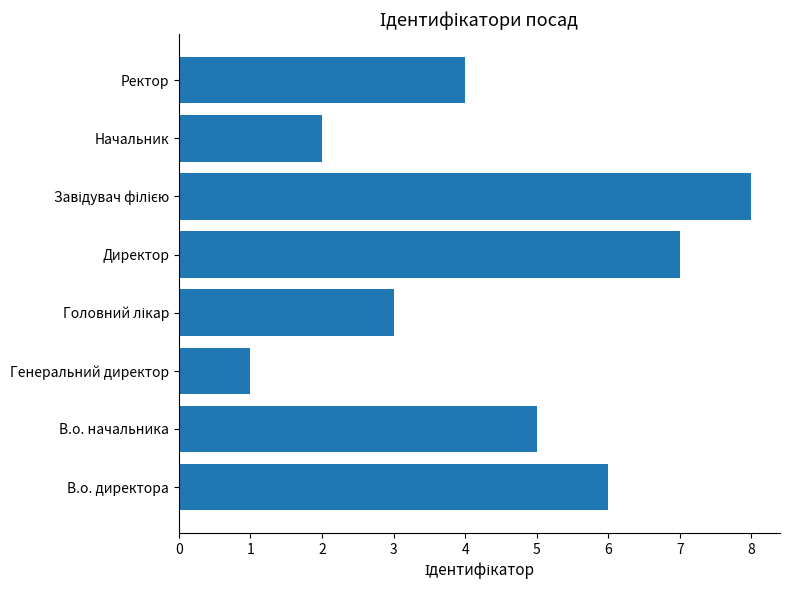

True or false: the data shows 4 at Ректор.

True